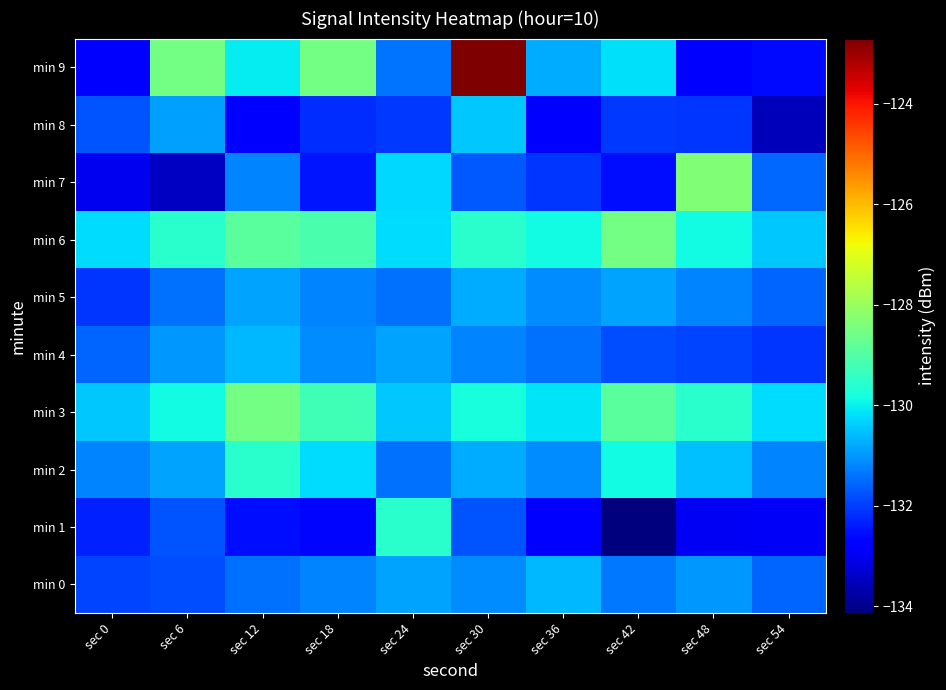

Between sec 18 and sec 30, which series saw the biggest shift?

min 9